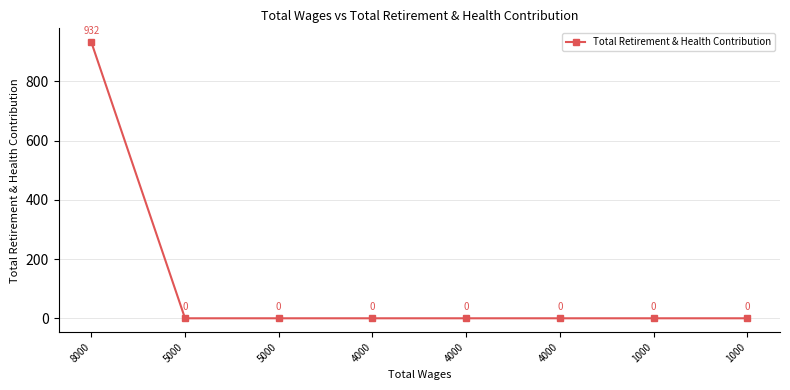

True or false: there are more than 0 points higher than both neighbors.

False